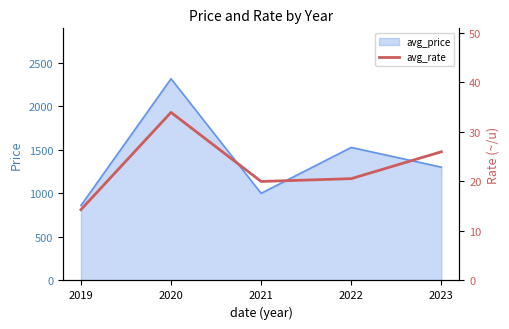

List the labels in order of avg_price value, largest first.

2020, 2022, 2023, 2021, 2019